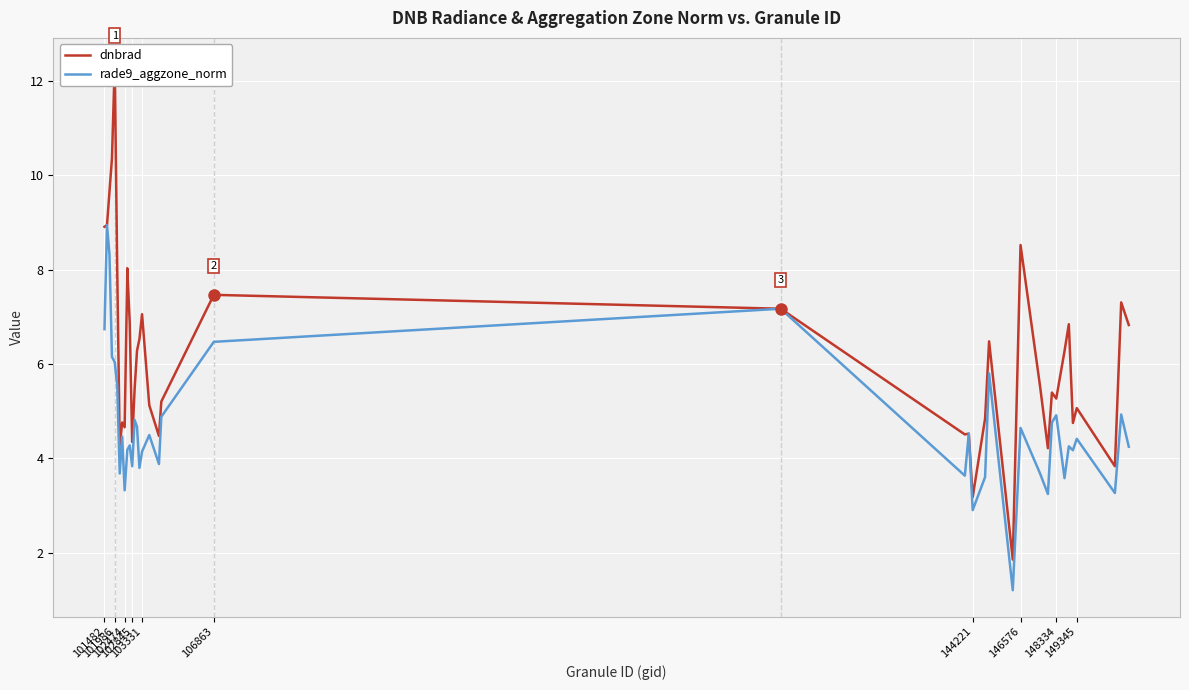

What is the highest value of the rade9_aggzone_norm series?

8.9